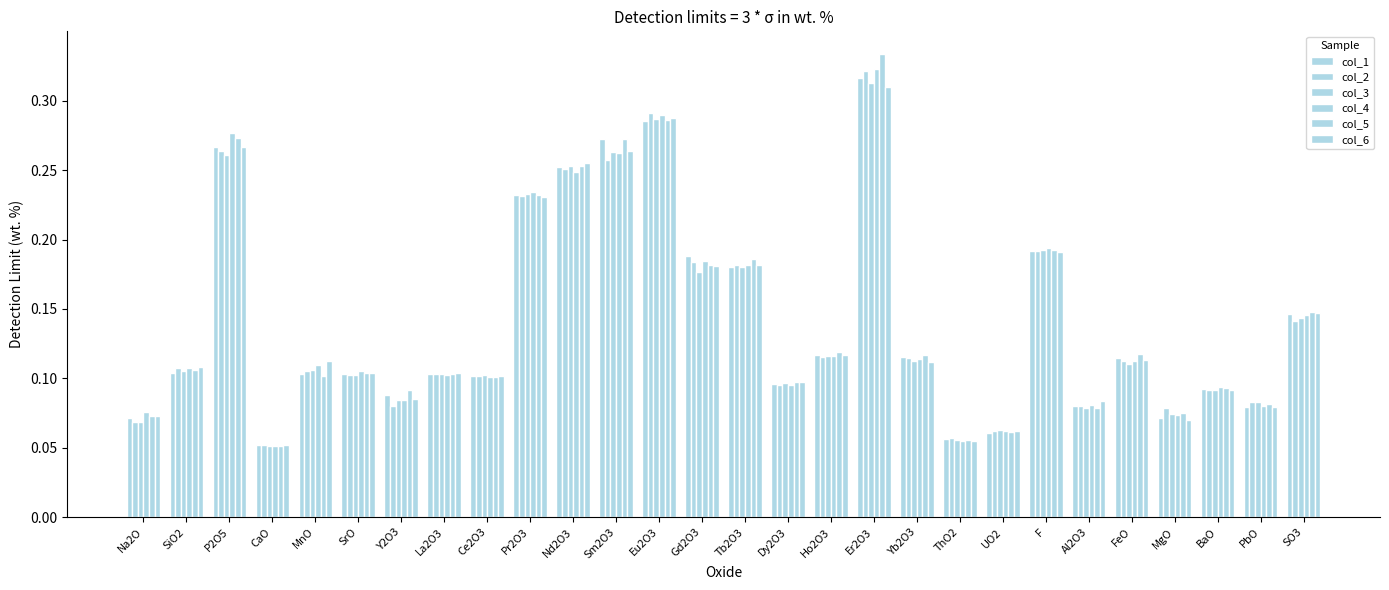

At P2O5, list the series in order from largest to smallest.

col_4, col_5, col_1, col_6, col_2, col_3